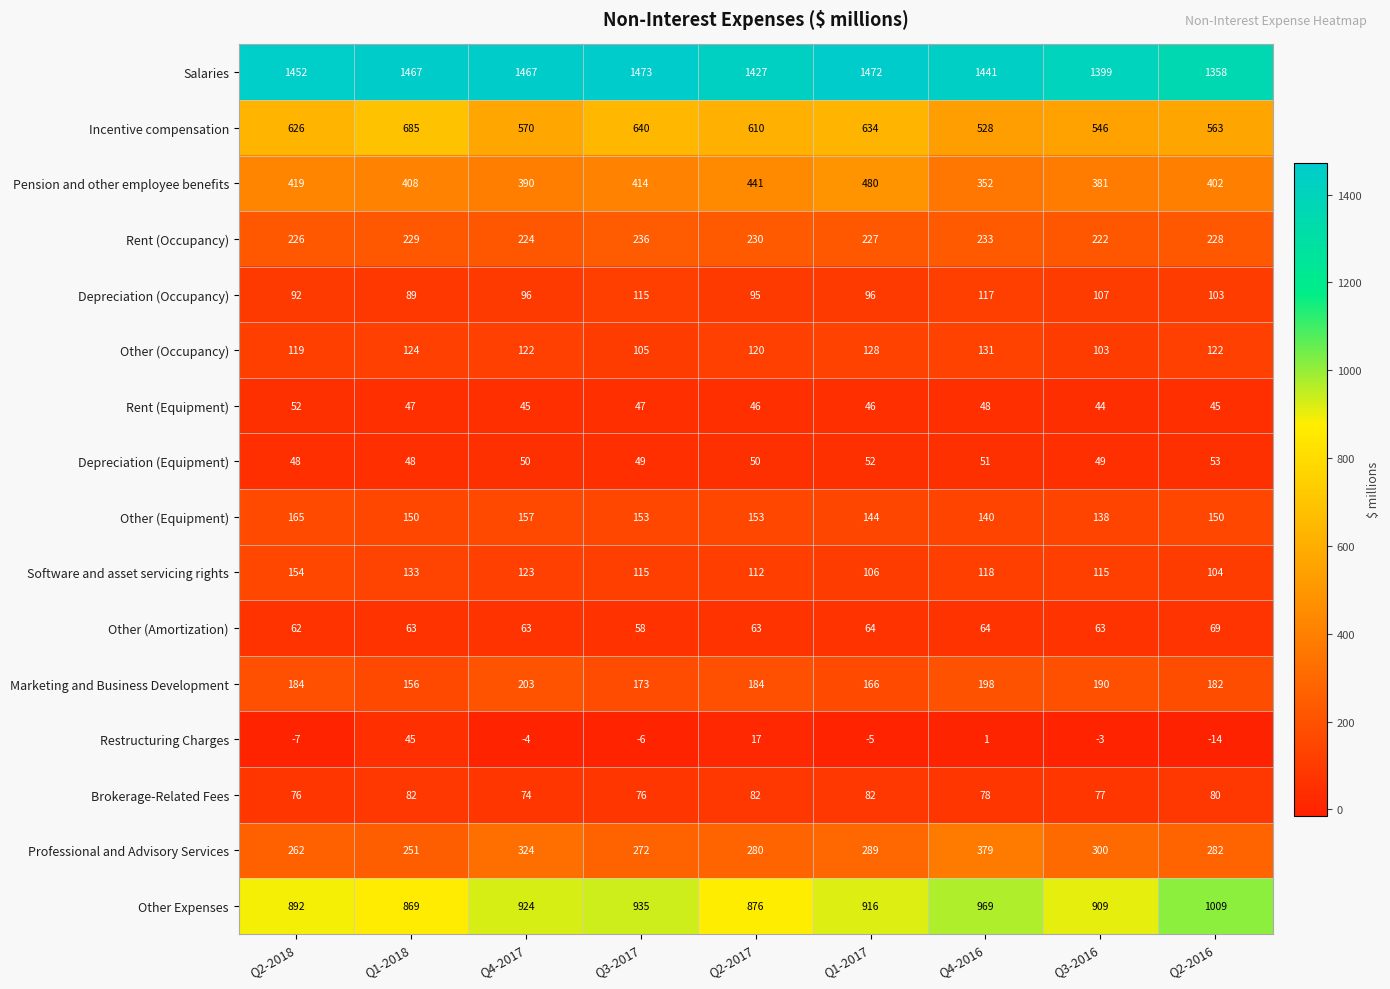

What is the difference between the second highest and second lowest values in the Rent (Equipment) series?

3